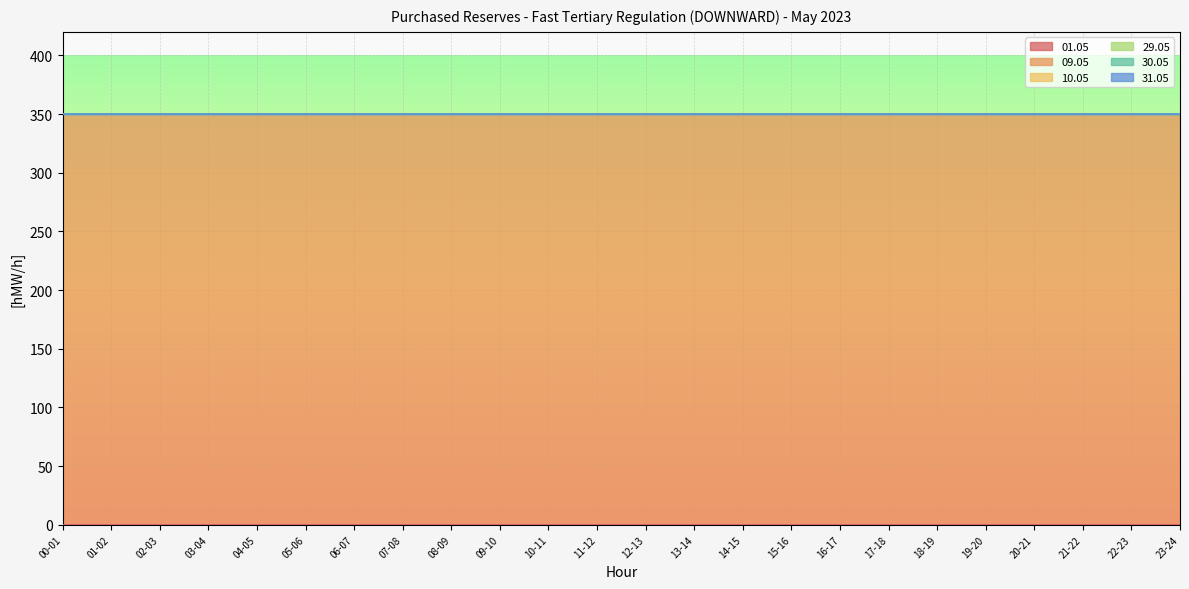

Where is 31.05 nearest to the value 0?

00-01